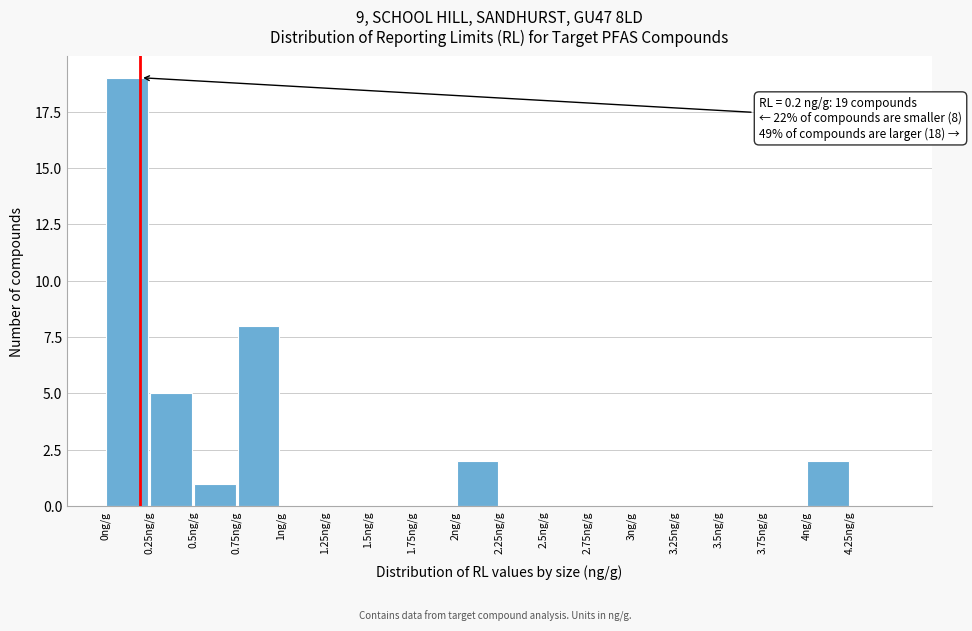

Over which range of the x-axis is the bar tallest?

0.00 to 0.25